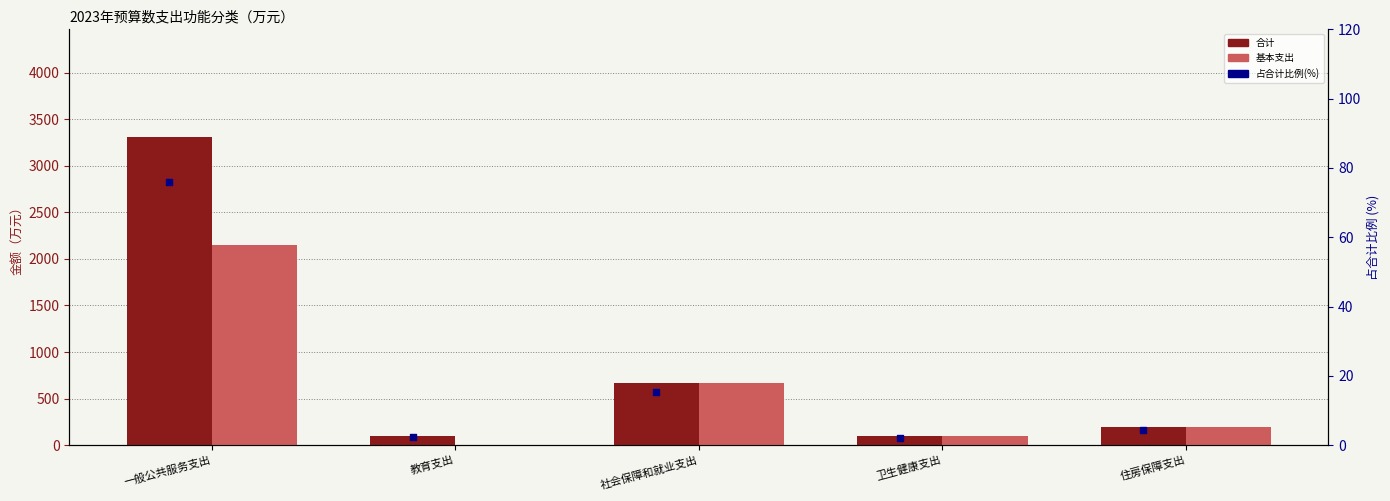

What are all the series names shown in the legend?

合计, 基本支出, 占合计比例(%)